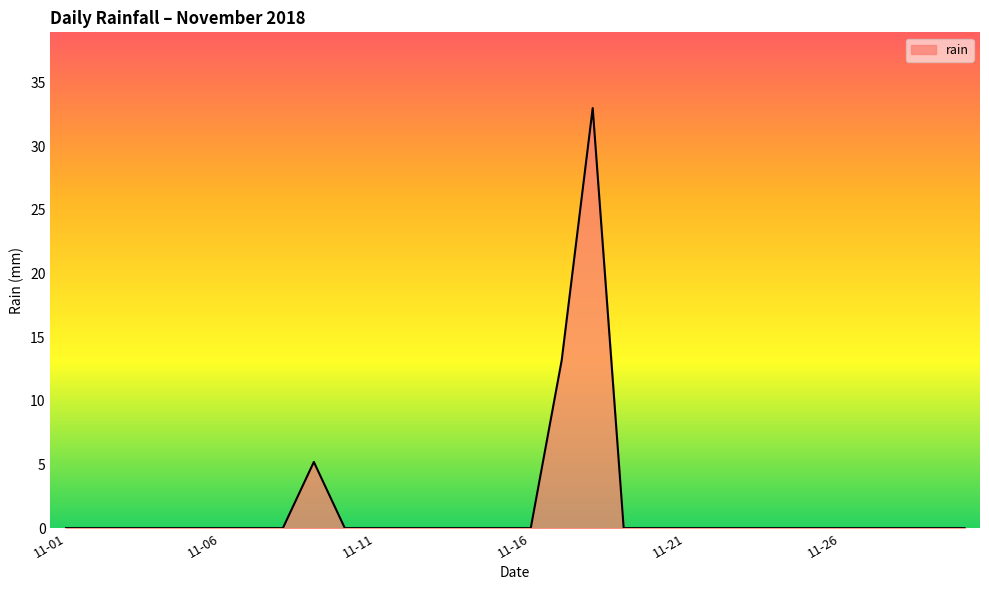

What is the maximum value shown in the chart?

33.0